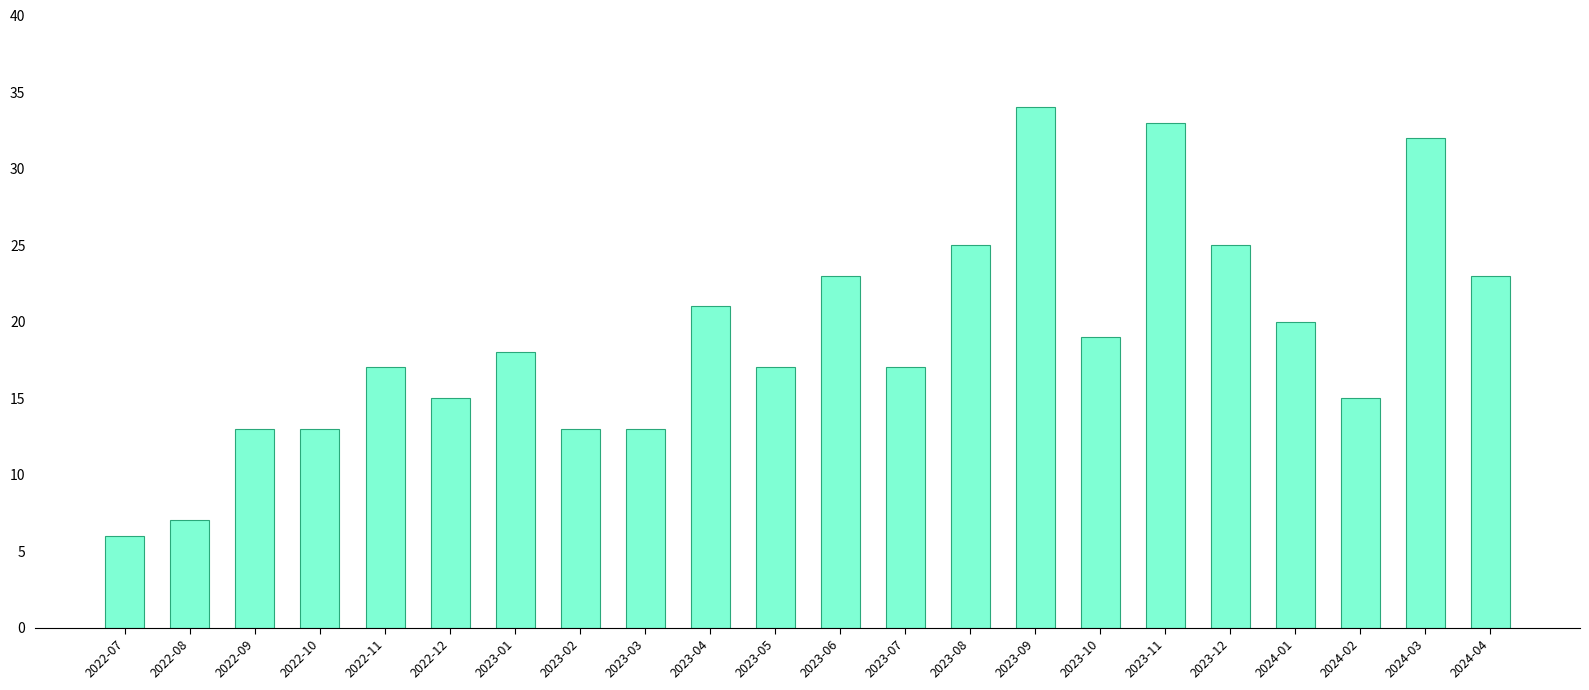

What is the smallest value displayed?

6